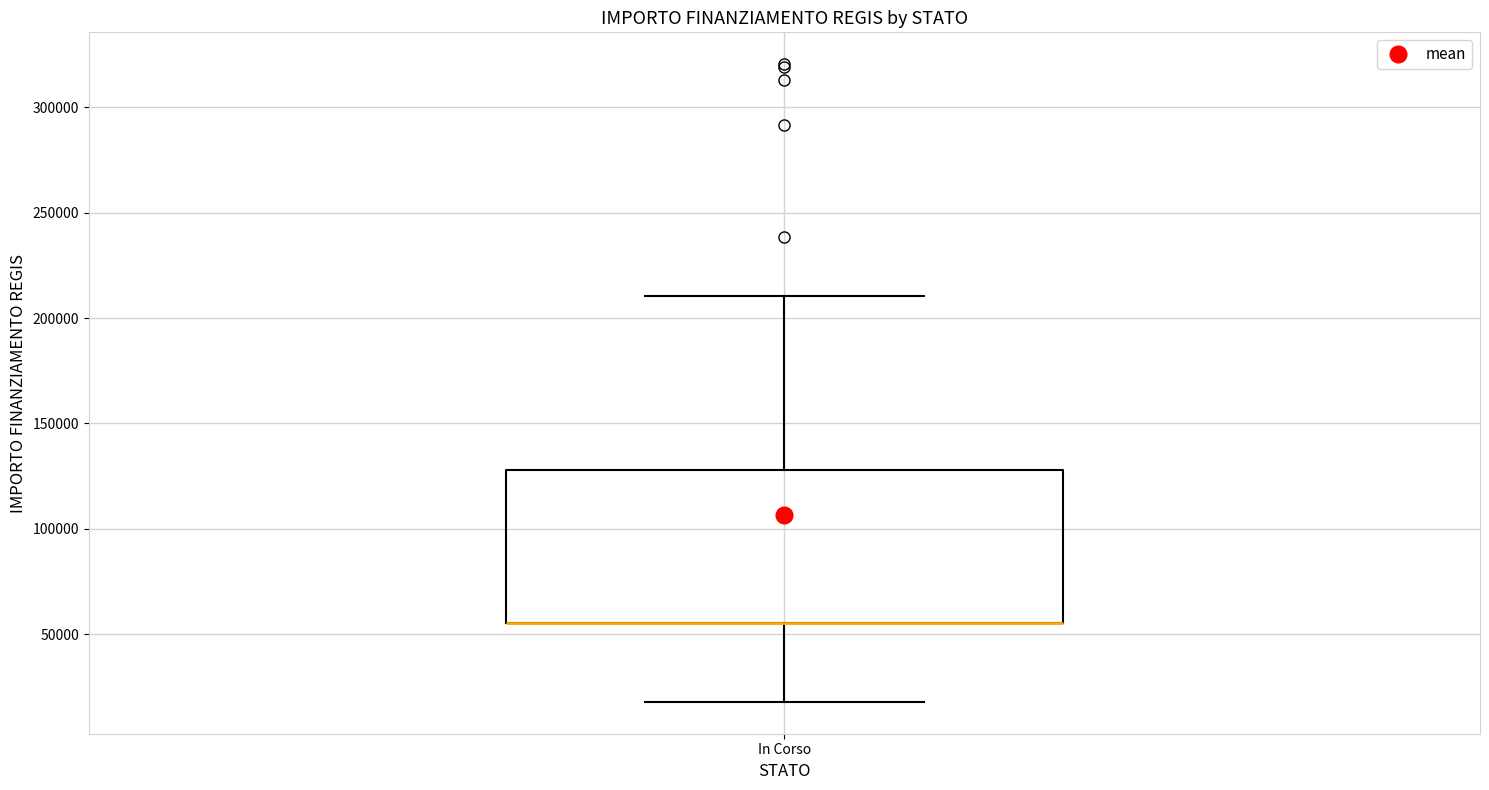

Read this box plot against the y-axis: the position of the median line, the range covered by the box, and the ends of both whiskers. The values are not printed on the chart, so give them approximately, as read against the axis.

median 55000 (drawn on the box's lower edge), box 55000 to 130000, whiskers 20000 to 210000